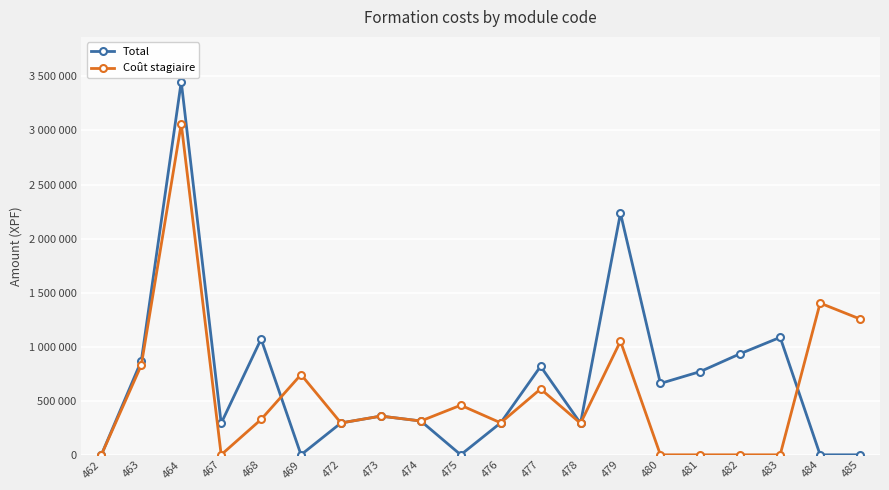

Is the value of Coût stagiaire at 463 greater than the value of Total at 468?

No